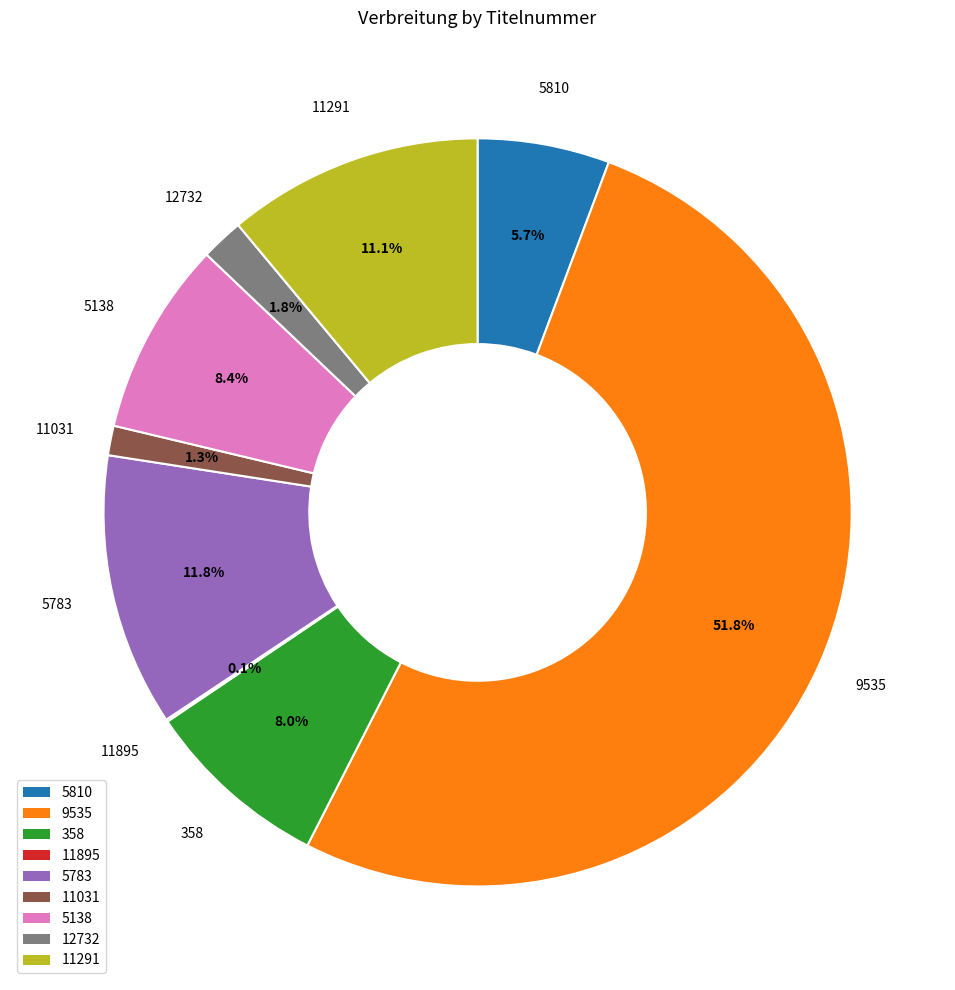

How much of the chart is everything except 11291?

88.9%